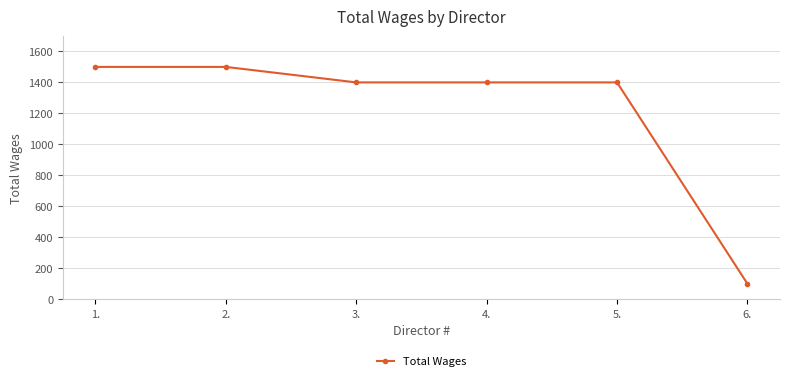

What is the label of the 4th point from the right?

3.